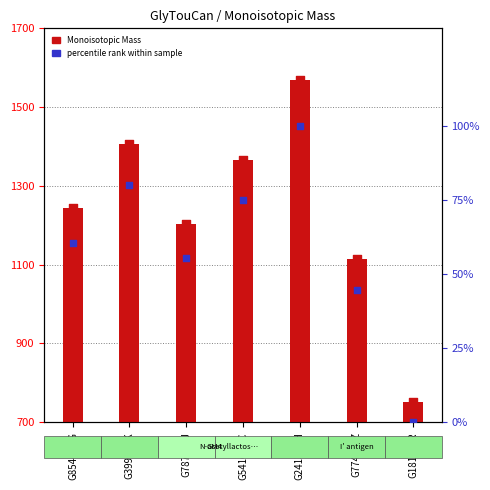

At which category is the sum across all series the highest?

G24137GH